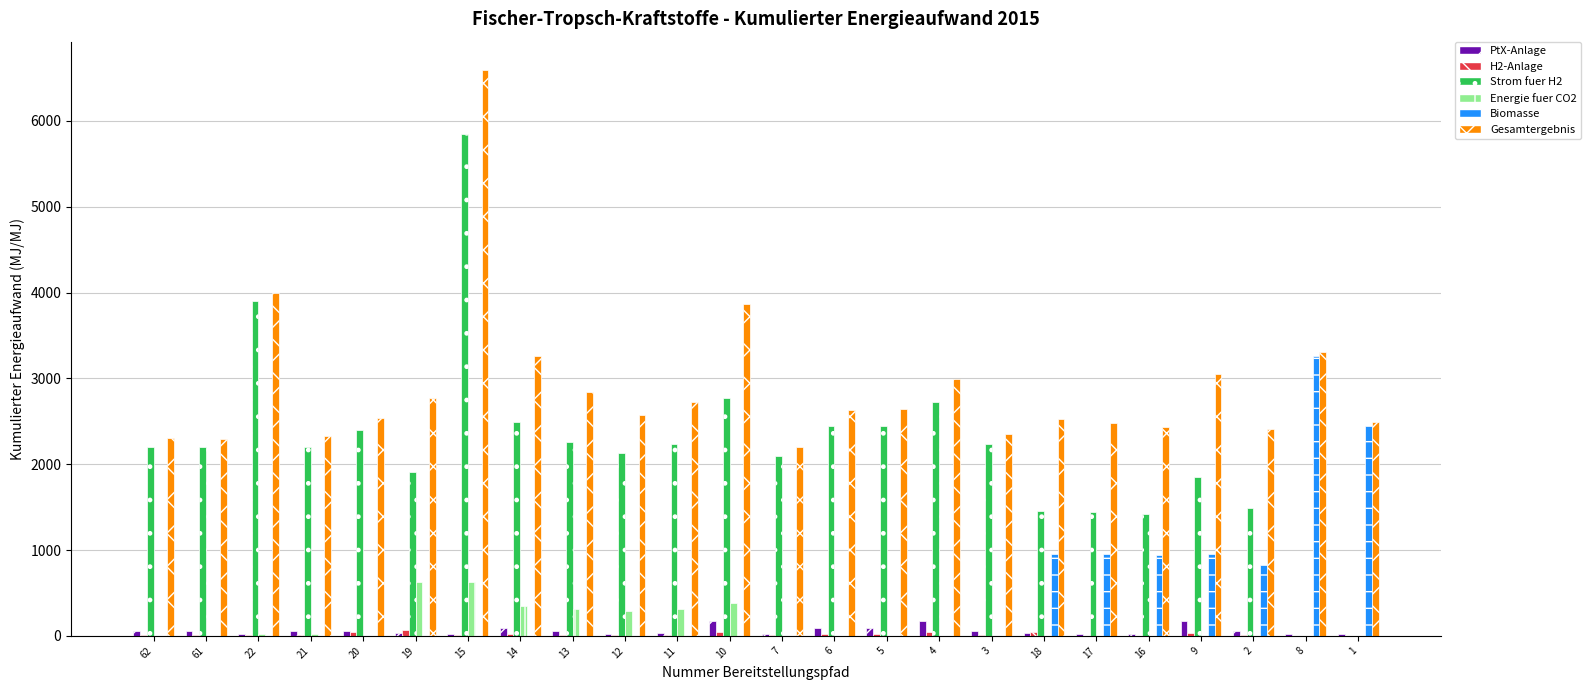

Are the bars horizontal?

No